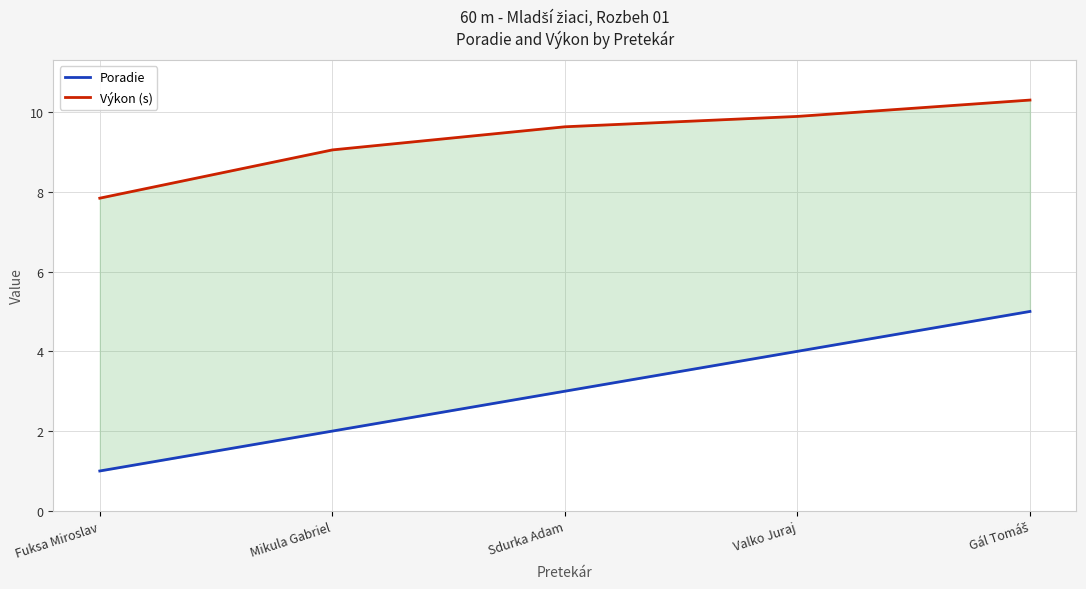

At which label does Výkon (s) first exceed 9?

Mikula Gabriel